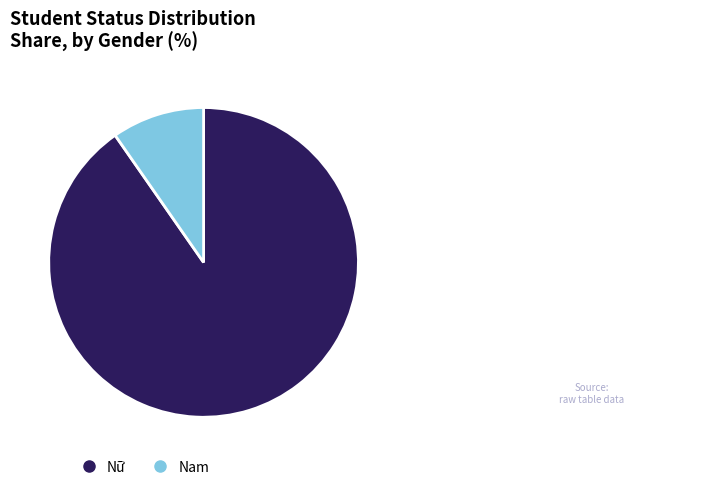

How many slices are in this pie chart?

2